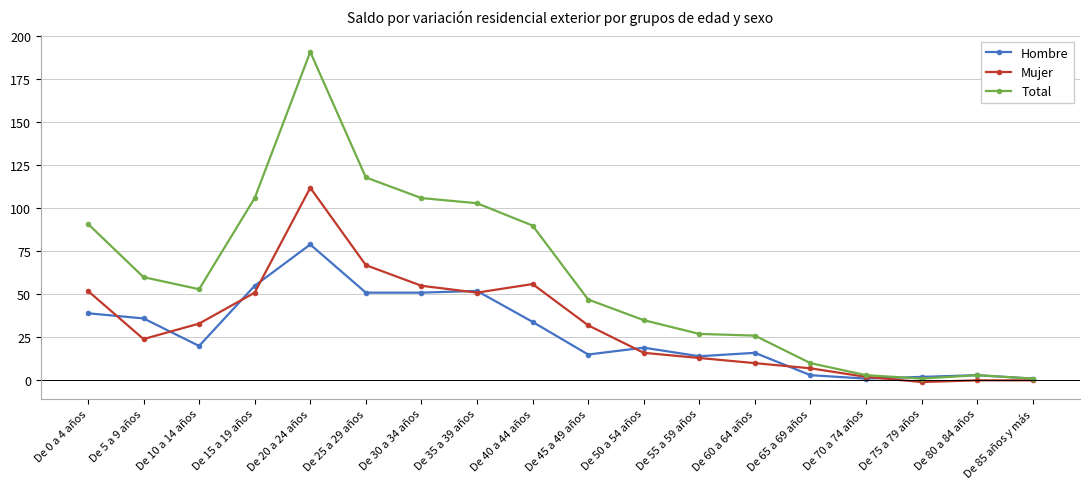

How many series are shown in this chart?

3